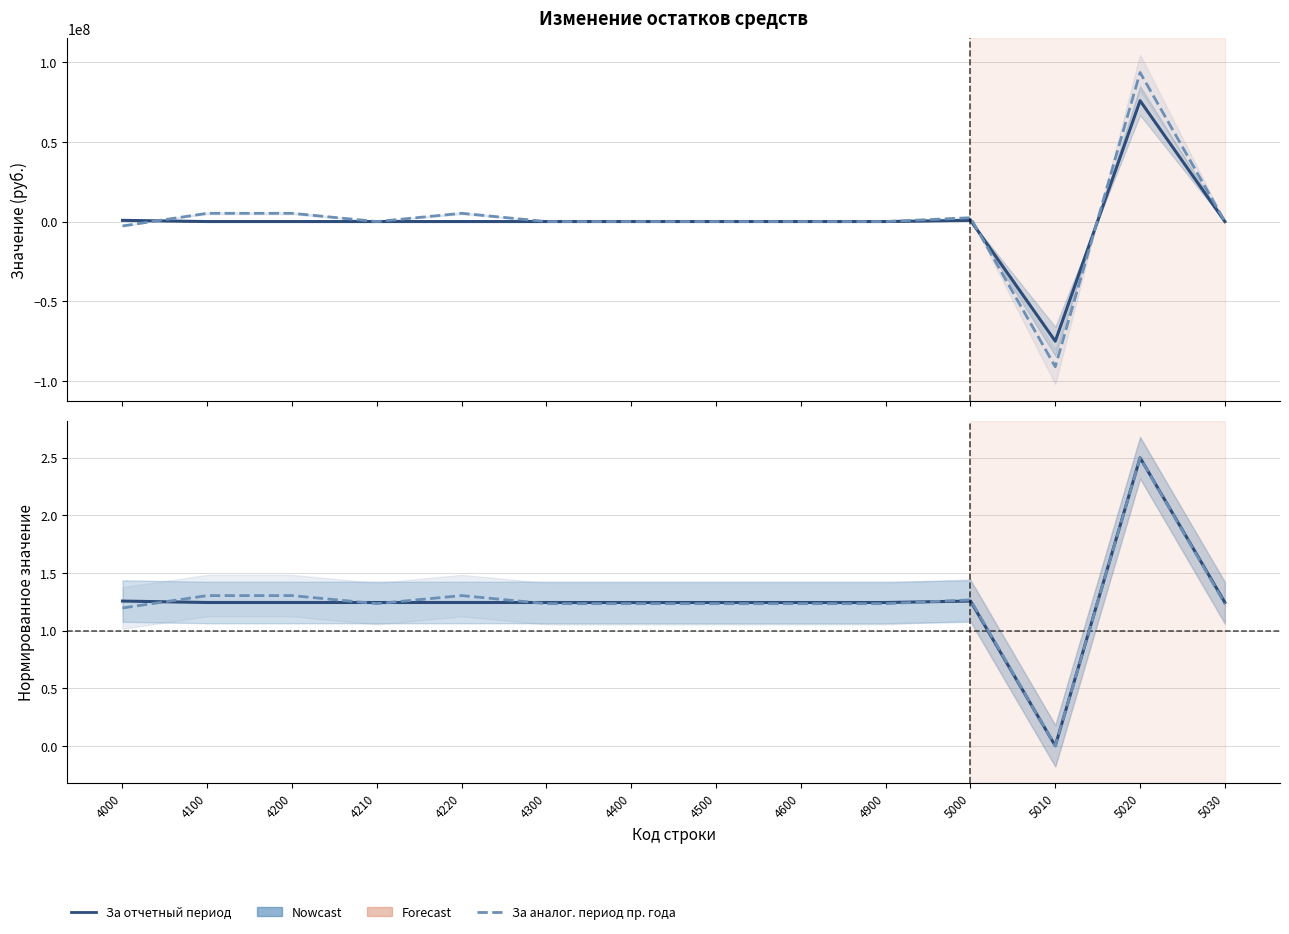

After their last crossing, which series has the higher values: За отчетный период or За аналогичный период прошлого года?

За аналогичный период прошлого года